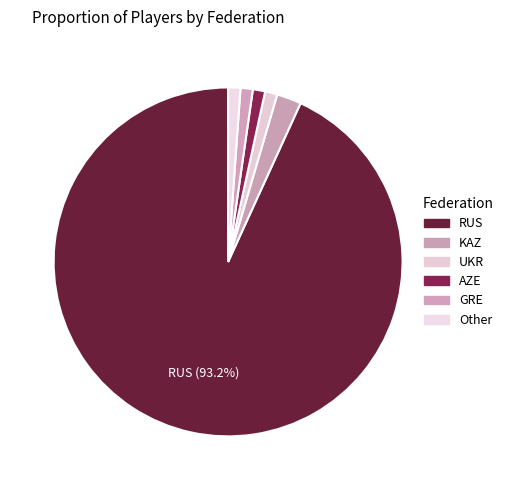

Is there a majority slice in this chart?

Yes